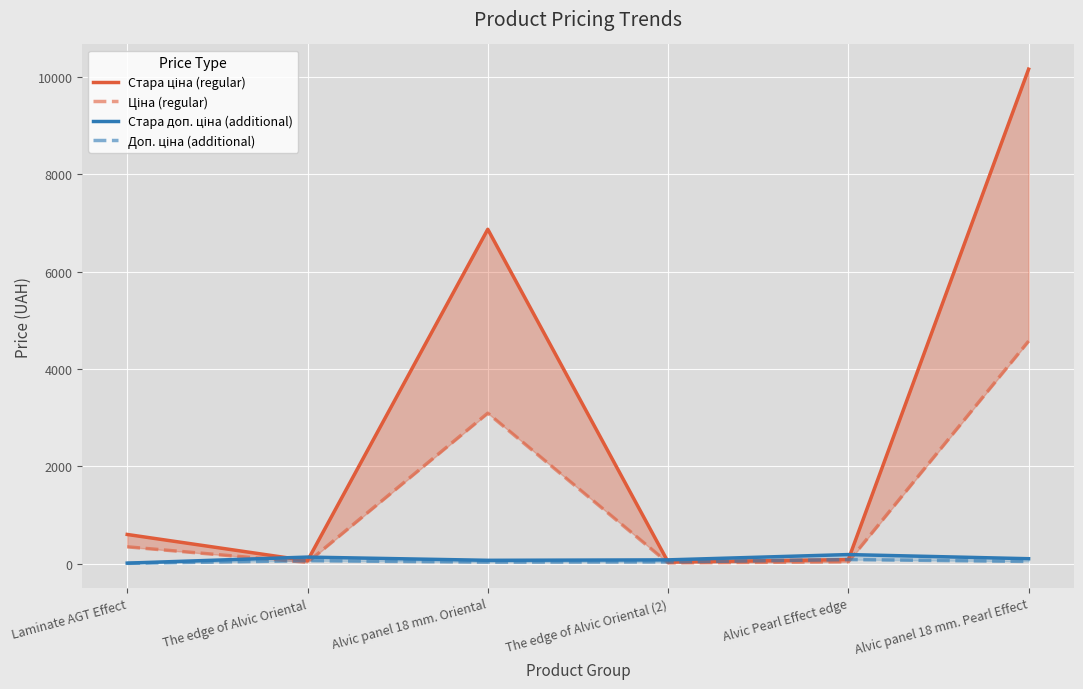

How many categories are shown in the chart?

6